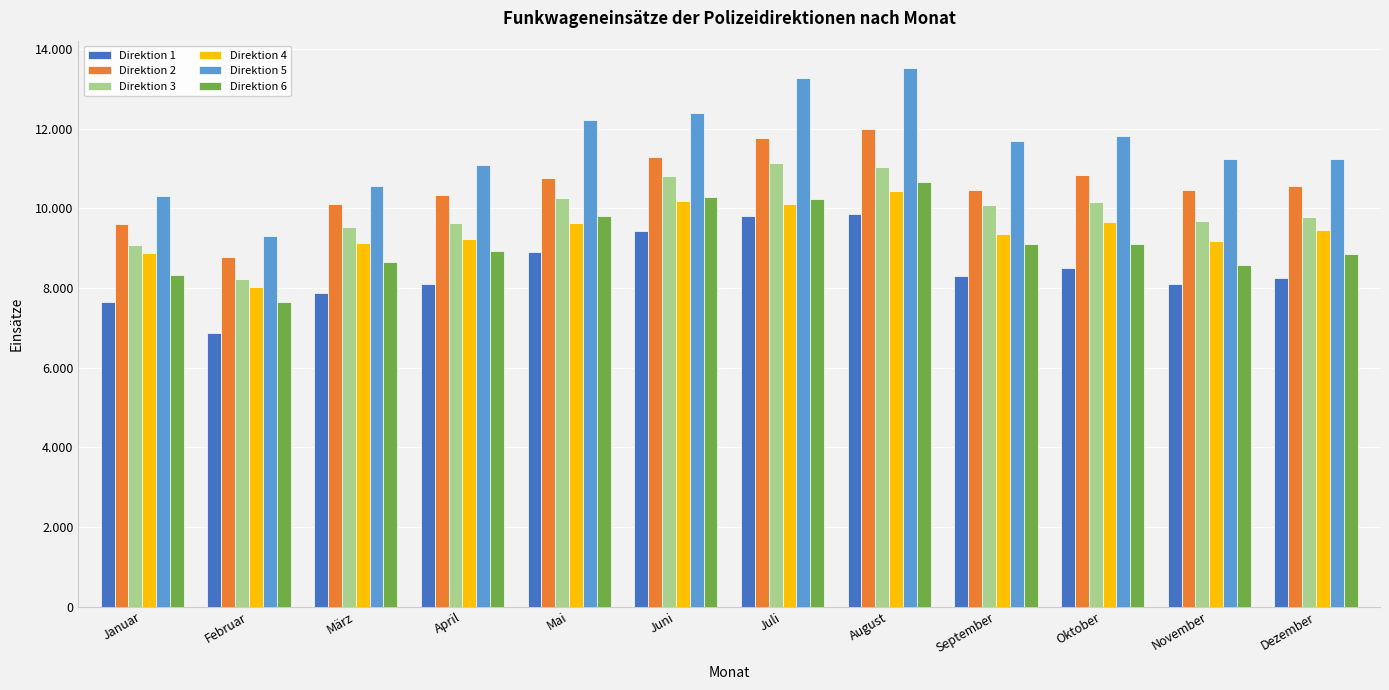

What is the label of the 2nd bar from the left?

Februar